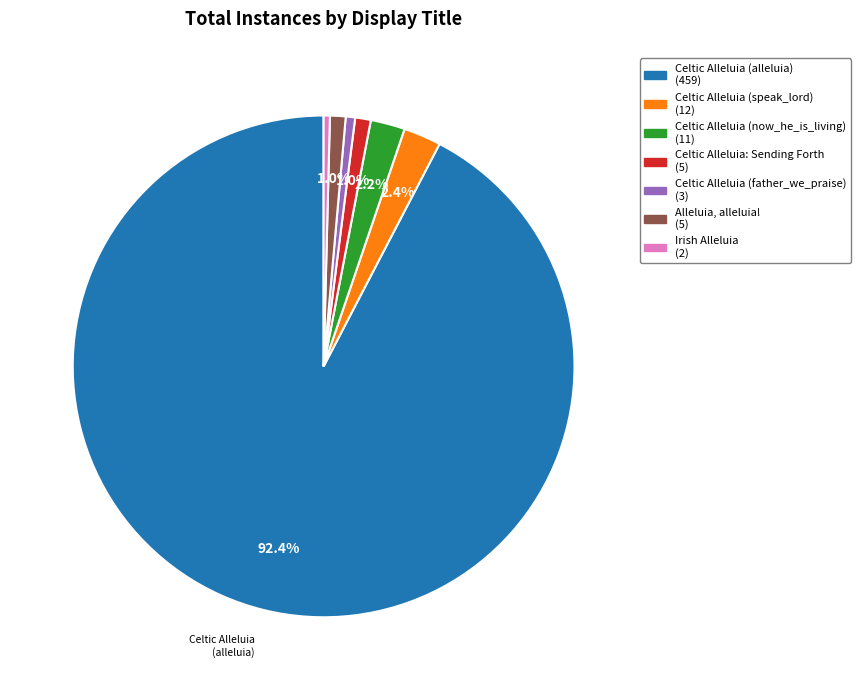

To the nearest percent, what is the average slice percentage?

14%